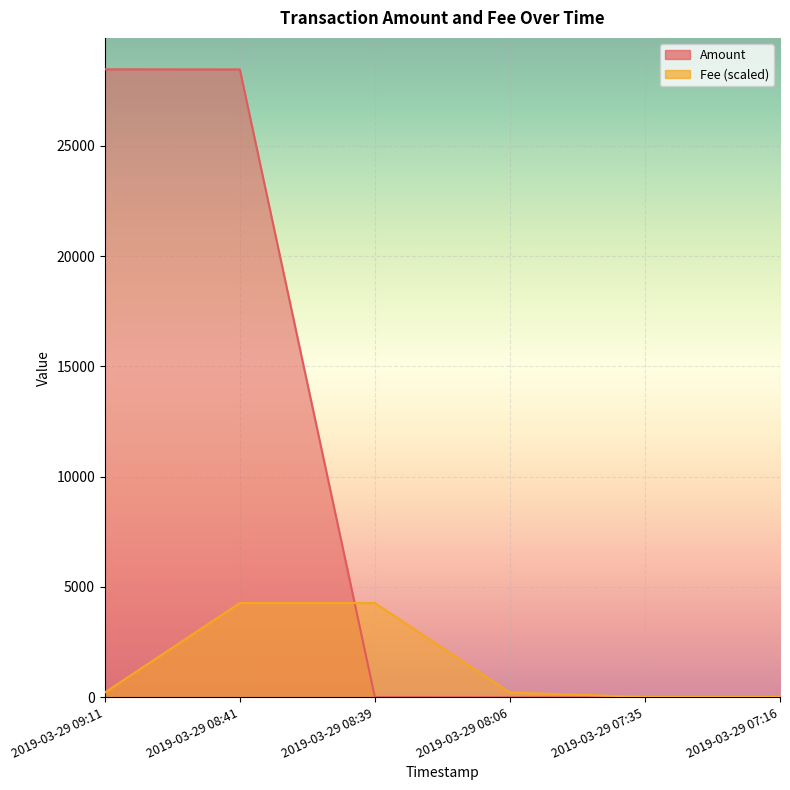

Which series has the largest range (max minus min)?

Amount